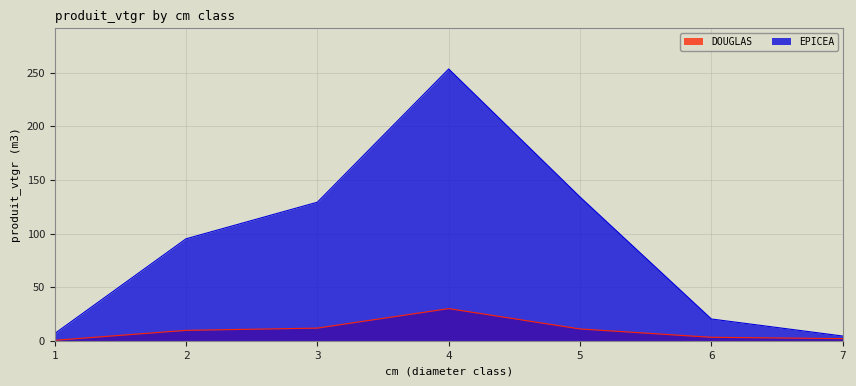

At 6, list the series in order from largest to smallest.

EPICEA, DOUGLAS